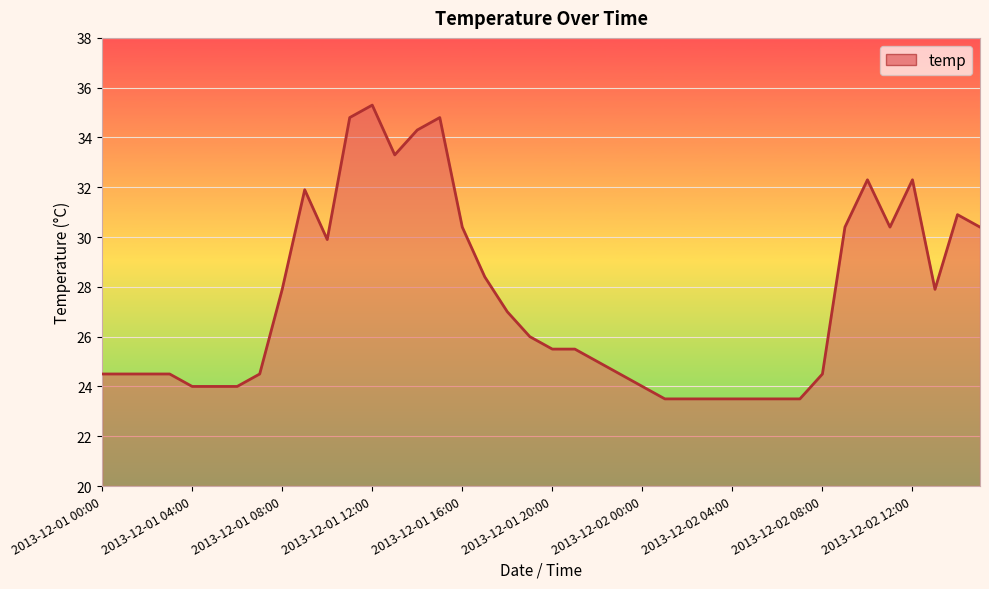

What is the smallest value displayed?

23.5